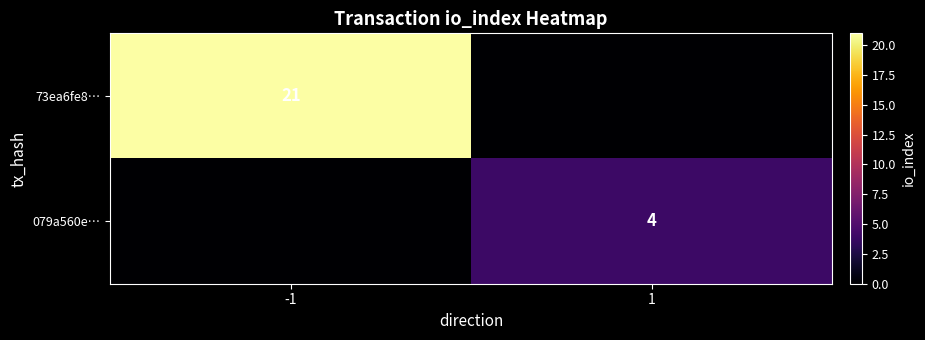

At which category is the sum across all series the highest?

-1